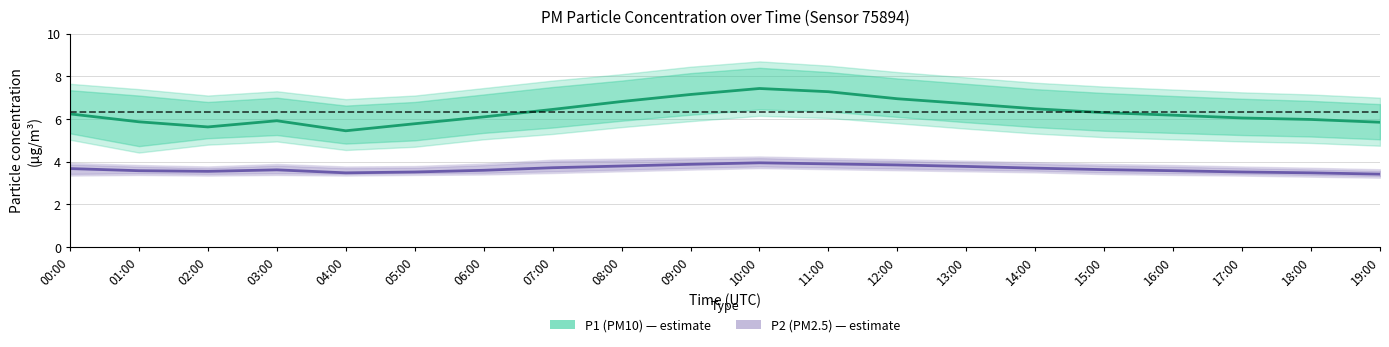

What is the spread (max minus min) of values at 08:00?

3.0